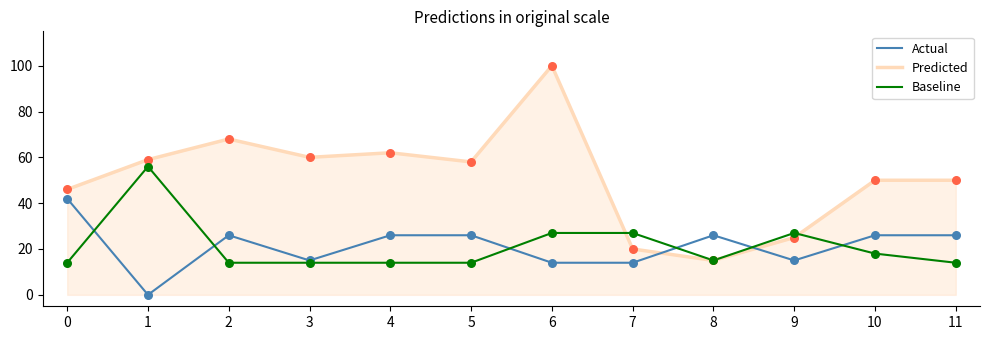

What is the total value across all series at 7?

61